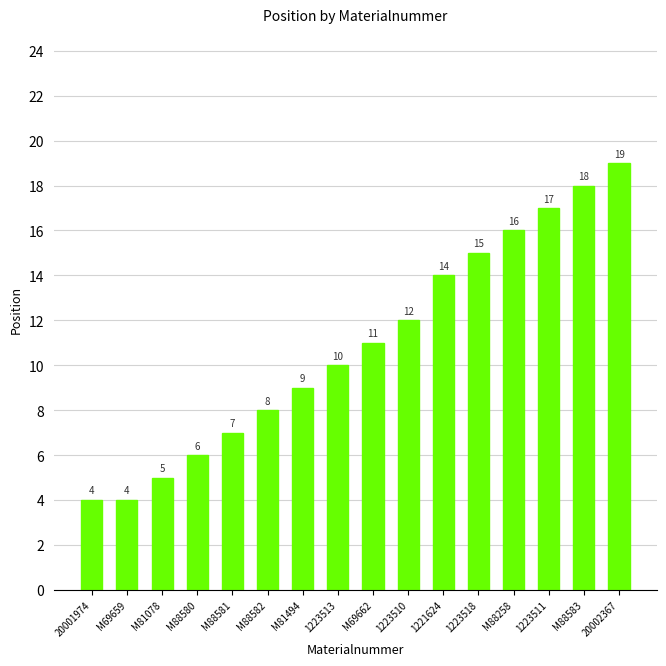

The value at 20002367 is 25. True or false?

False